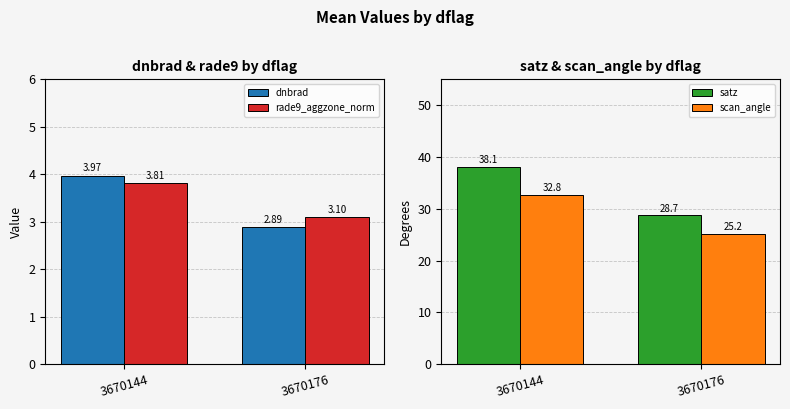

The value of scan_angle at 3670144 is 32.8. True or false?

True